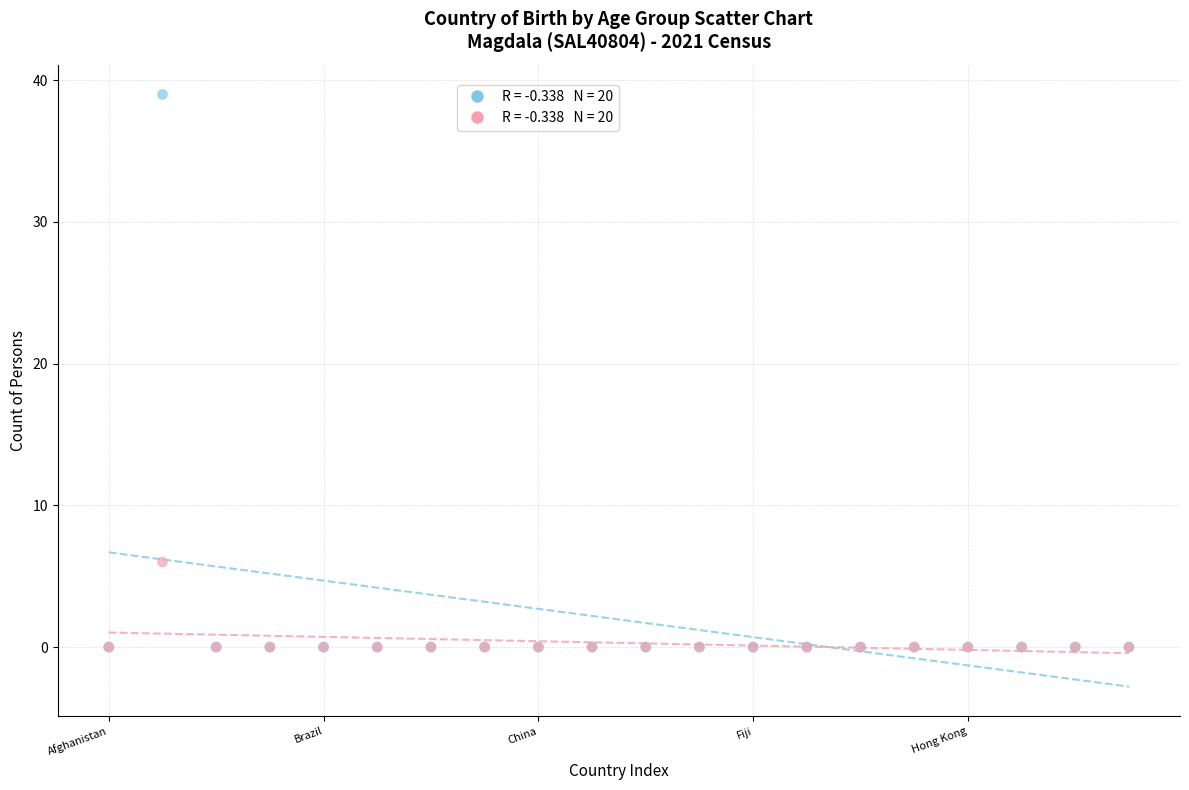

Across all series, what Y value is closest to 19?

6